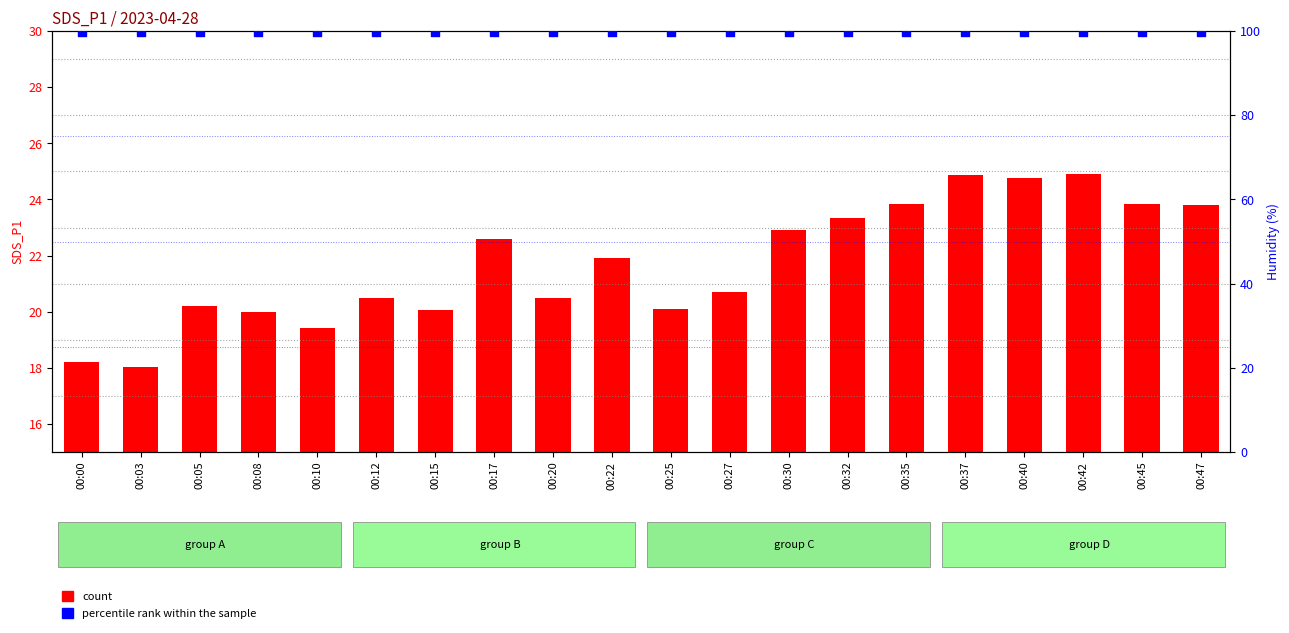

Which series has the largest total across all categories?

percentile rank within the sample